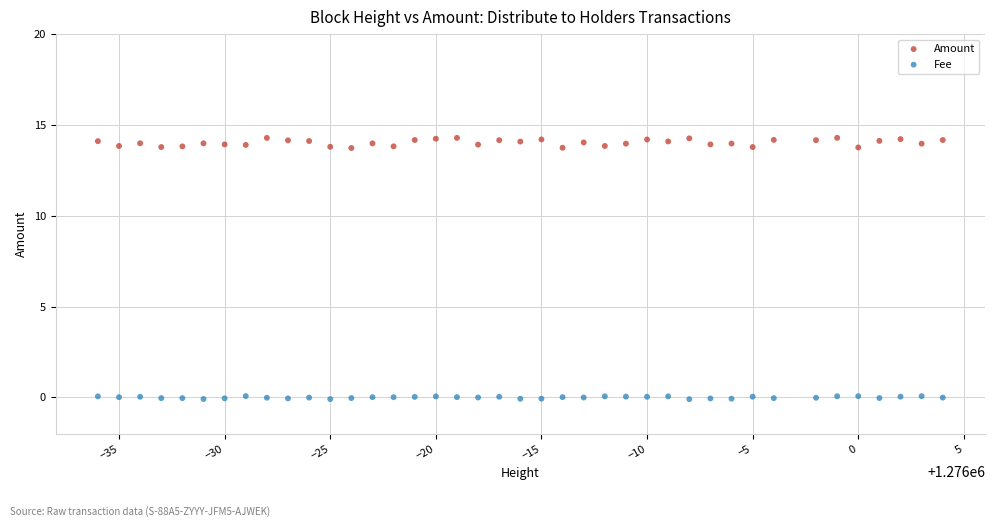

What are all the series names shown in the legend?

Amount, Fee